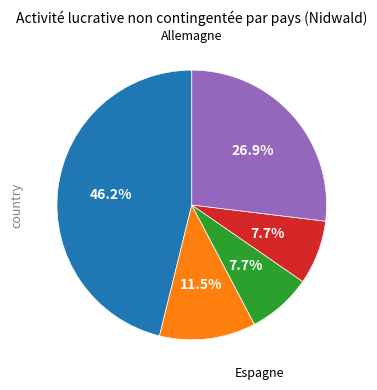

Does any single category account for the majority?

No